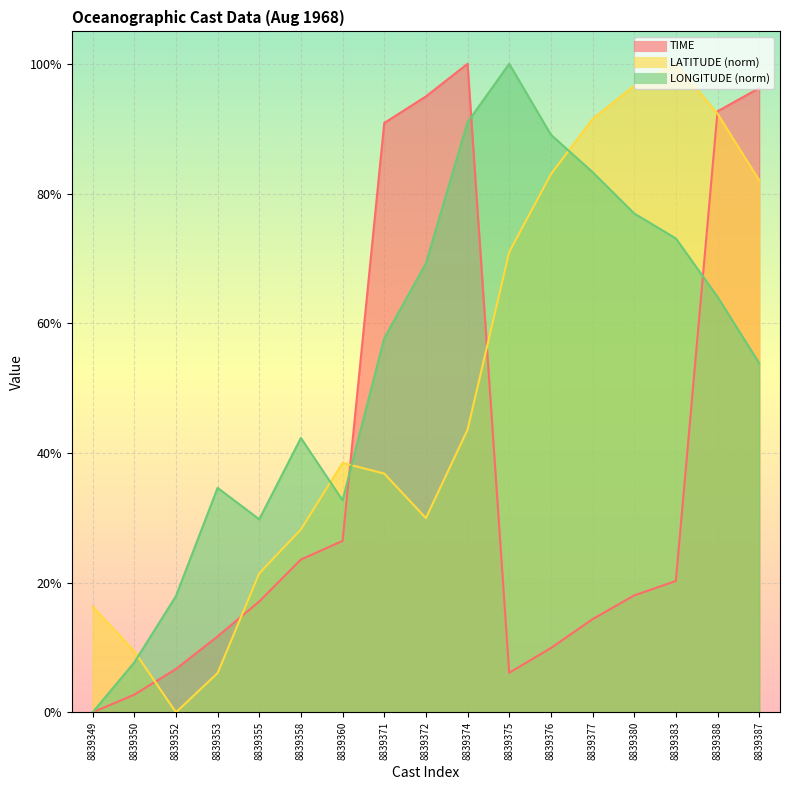

Is the value of TIME at 8839375 greater than the value of LONGITUDE at 8839375?

No